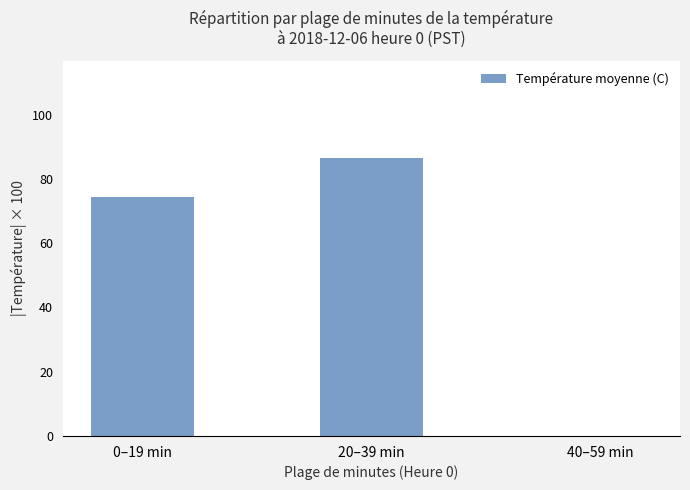

What is the change in value from 0–19 min to 40–59 min?

-74.5